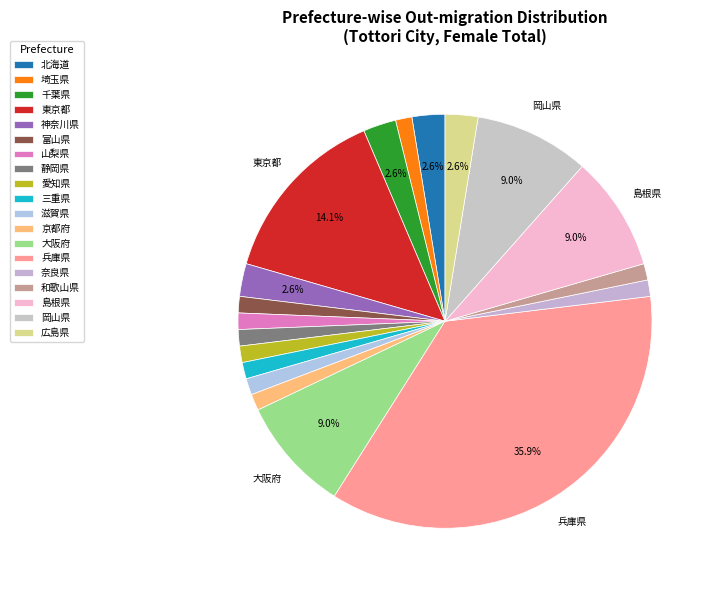

True or false: 千葉県 accounts for 1% of the total.

False